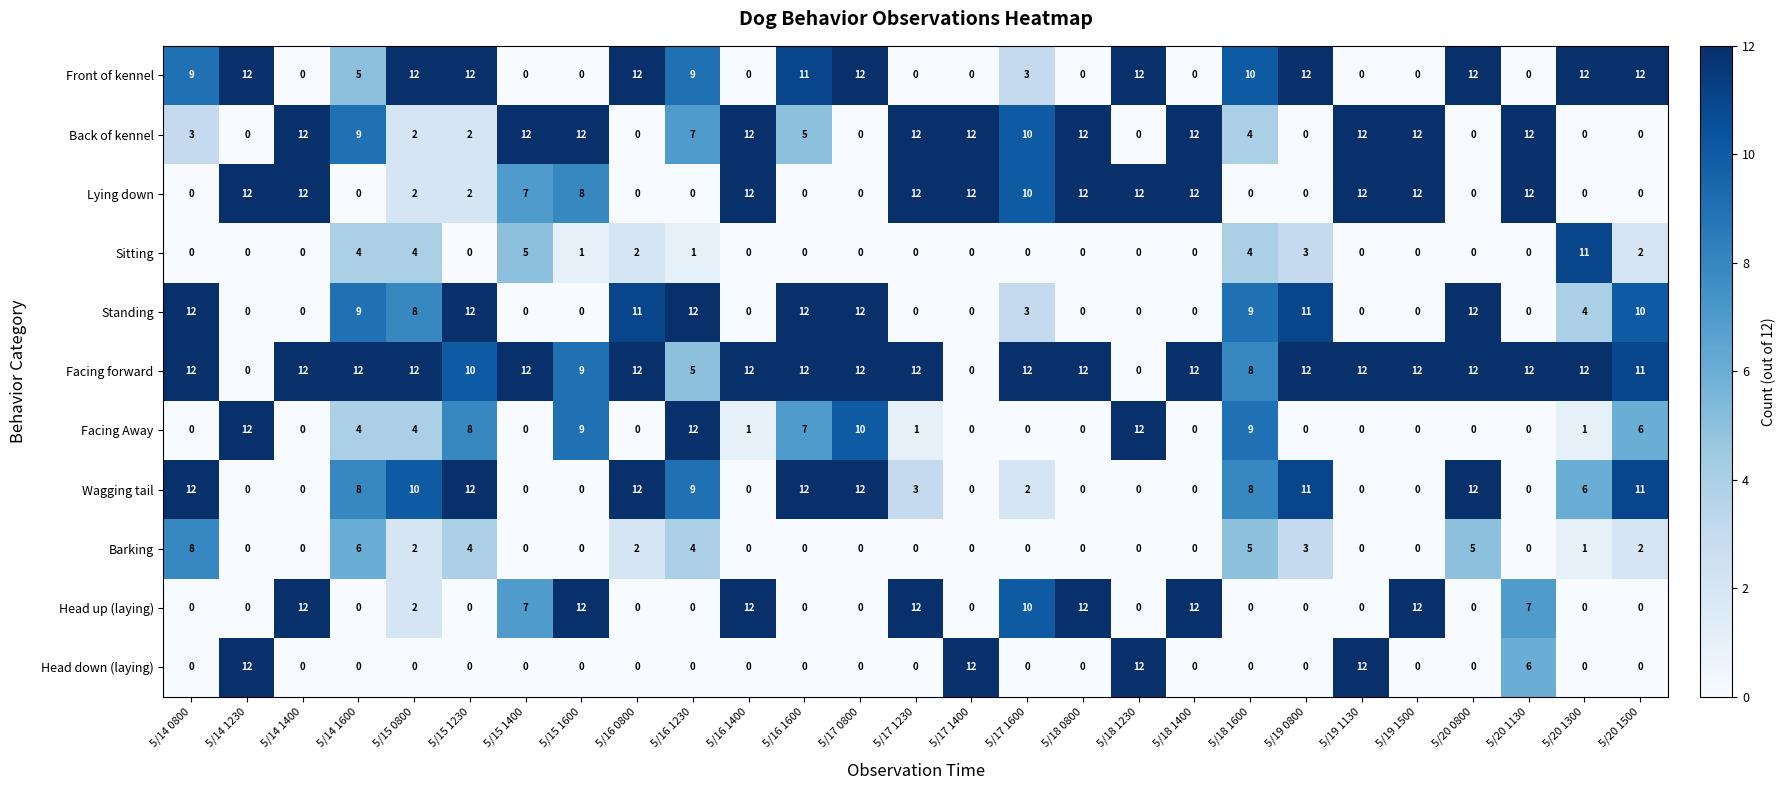

Which series has the largest total across all categories?

Facing forward